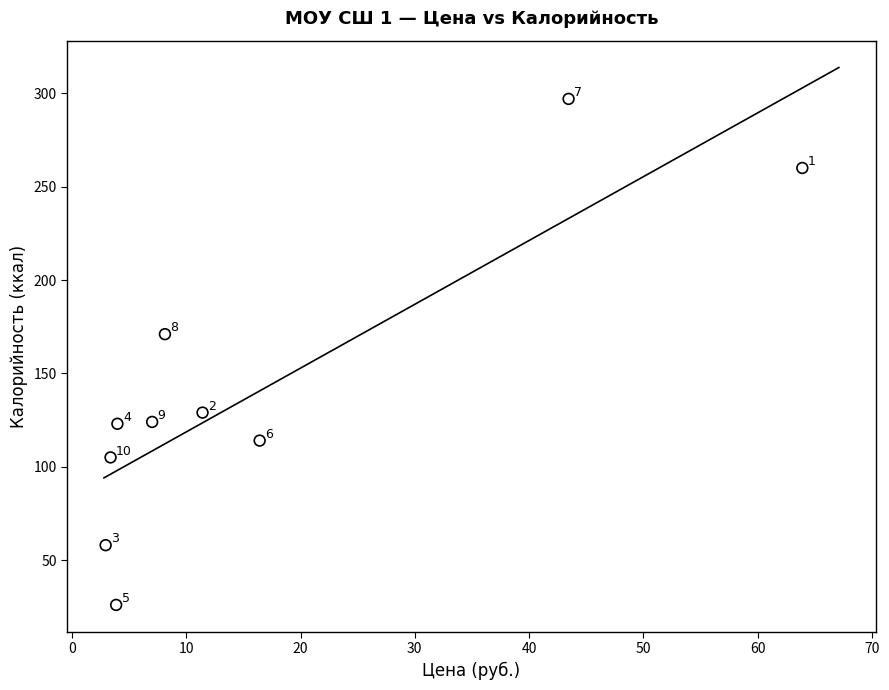

What is the average Y value?

141